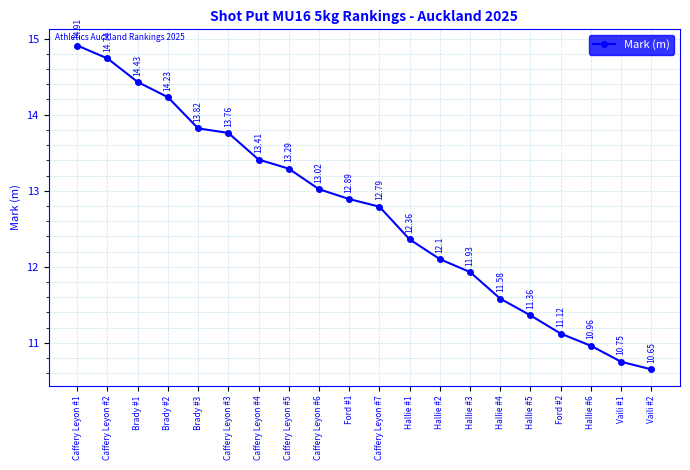

Reading right to left, extract all data points from this chart.

Vaili #2=10.7	Vaili #1=10.8	Hallie #6=11.0	Ford #2=11.1	Hallie #5=11.4	Hallie #4=11.6	Hallie #3=11.9	Hallie #2=12.1	Hallie #1=12.4	Caffery Leyon #7=12.8	Ford #1=12.9	Caffery Leyon #6=13.0	Caffery Leyon #5=13.3	Caffery Leyon #4=13.4	Caffery Leyon #3=13.8	Brady #3=13.8	Brady #2=14.2	Brady #1=14.4	Caffery Leyon #2=14.7	Caffery Leyon #1=14.9